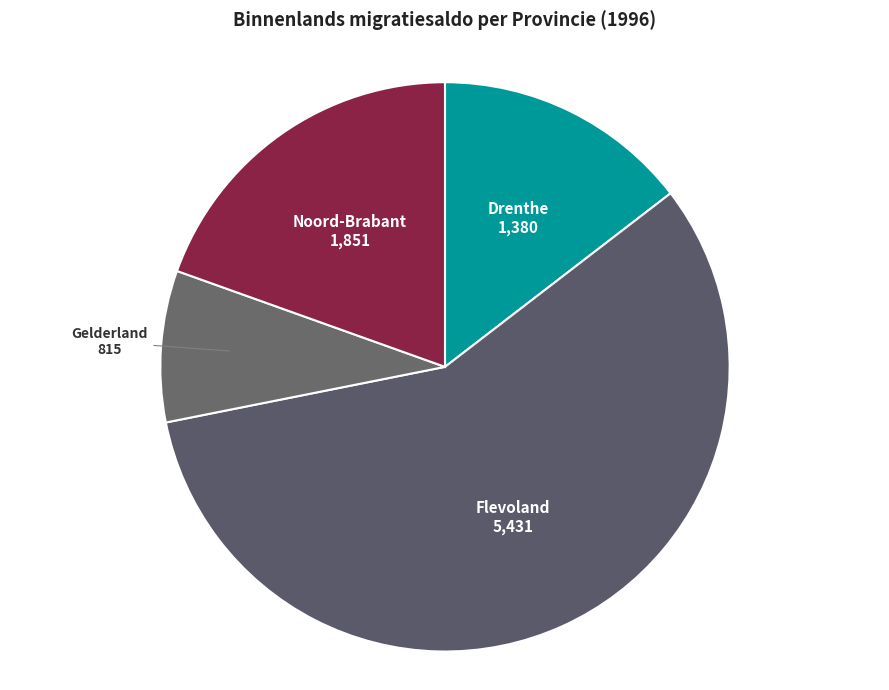

Count the number of slices in the pie.

4